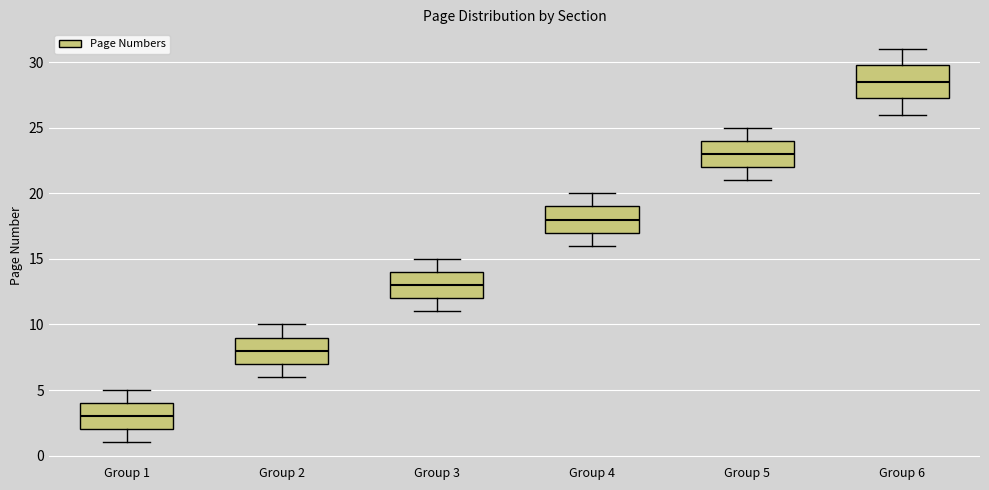

Which box is the tallest, from its lower edge to its upper edge?

Group 6